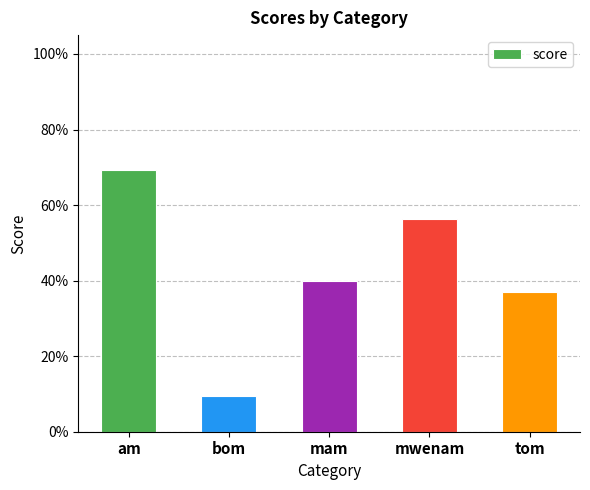

At which label is the value closest to 0?

bom